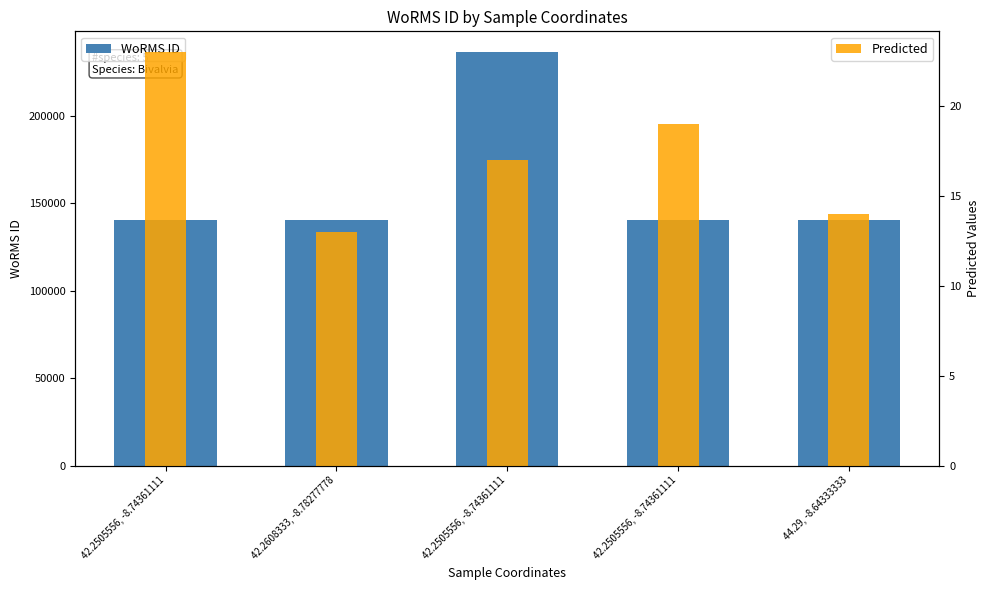

How many bars are there in total?

10